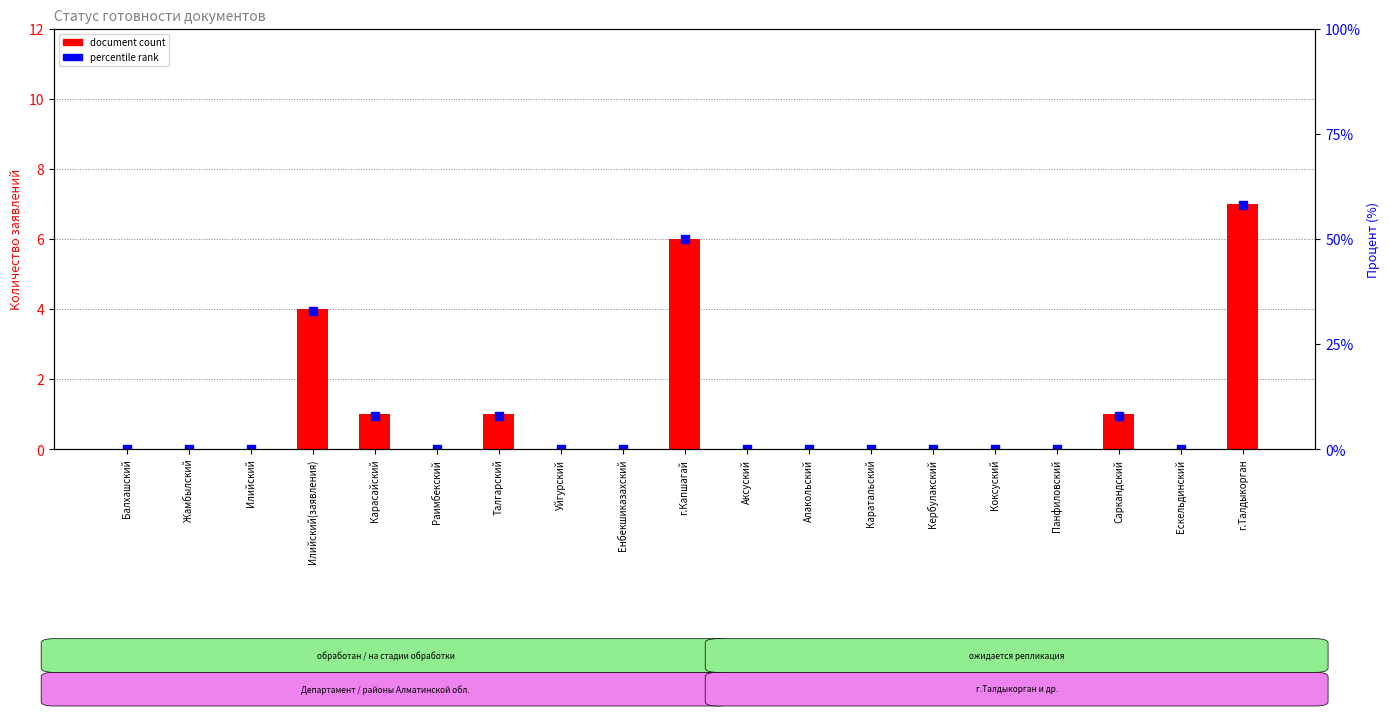

Which series has the largest Y range (max minus min)?

percentile rank